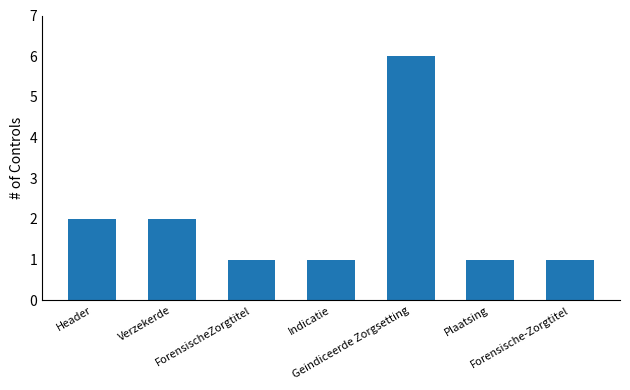

What is the change in value from Geindiceerde Zorgsetting to Forensische-Zorgtitel?

-5